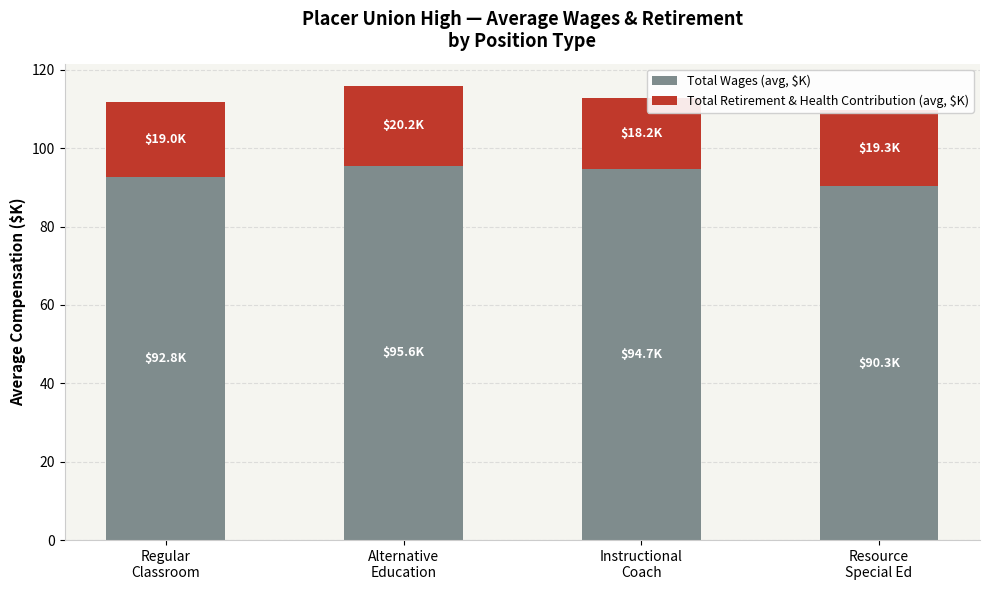

Are the bars grouped side by side (vs. stacked)?

No